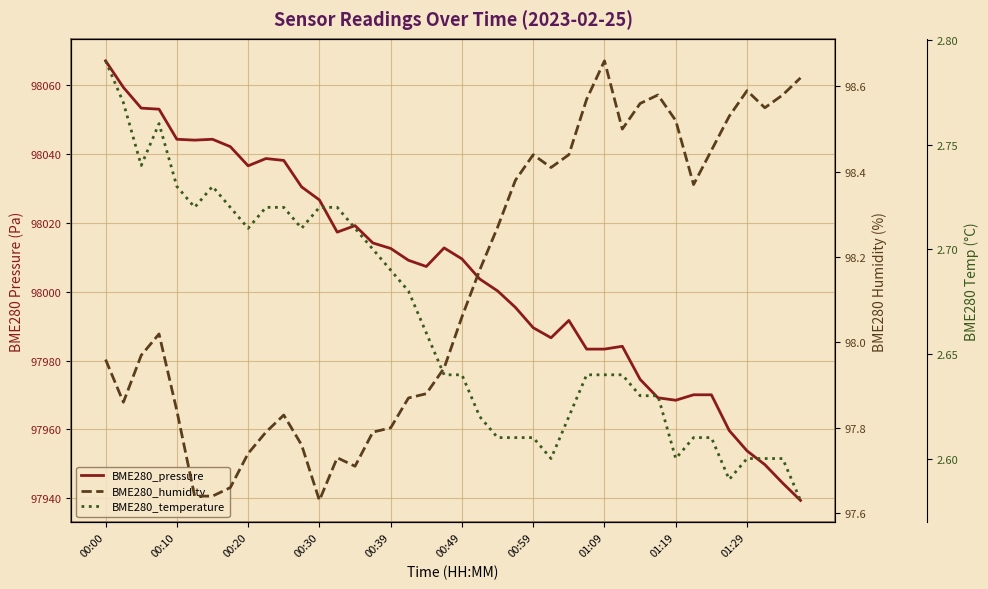

What is the total value across all series at 15?

98114.6